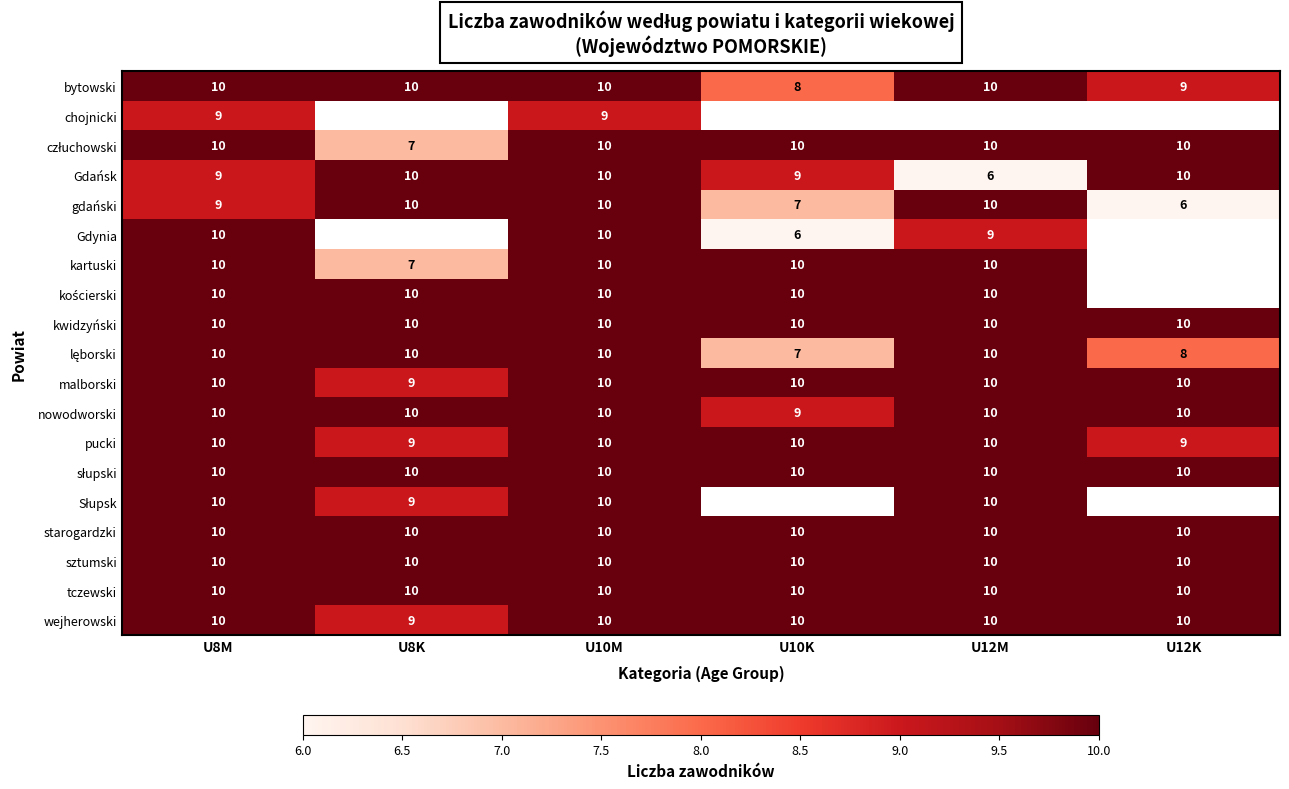

What is the minimum value for starogardzki?

10